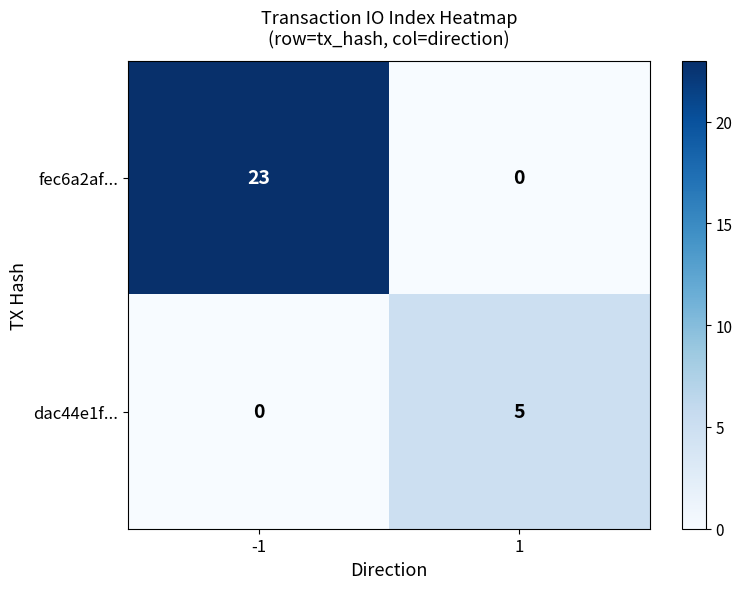

Rank the series by their maximum value, from lowest to highest.

dac44e1f..., fec6a2af...